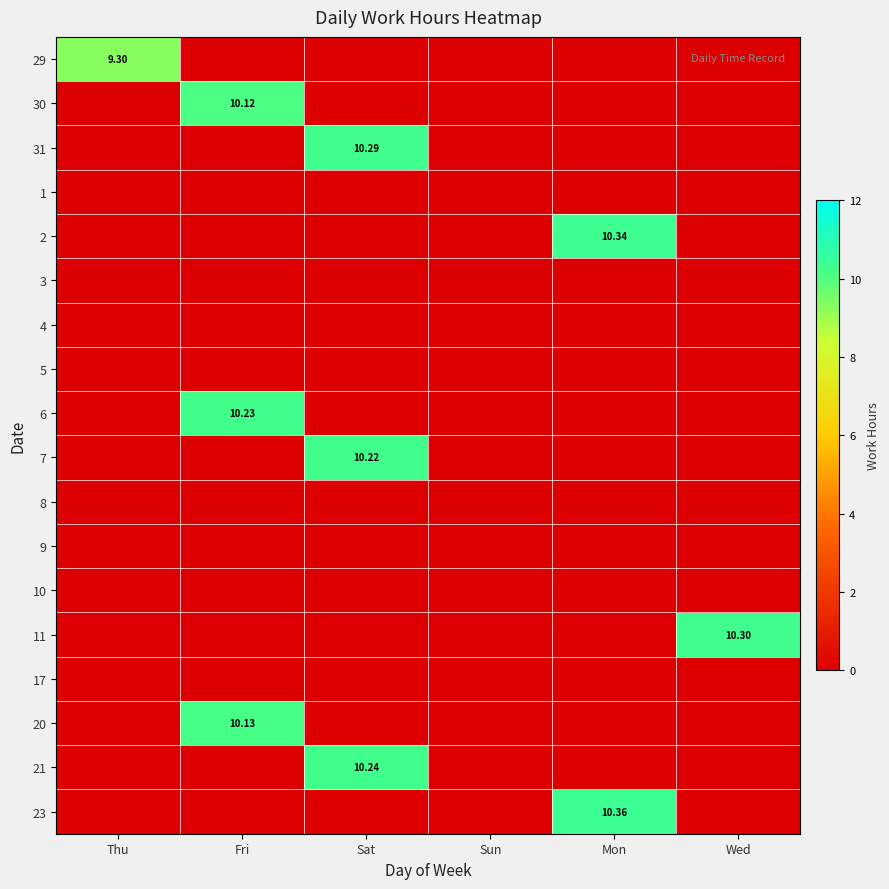

True or false: 6 has a value of -4.4 at Wed.

False